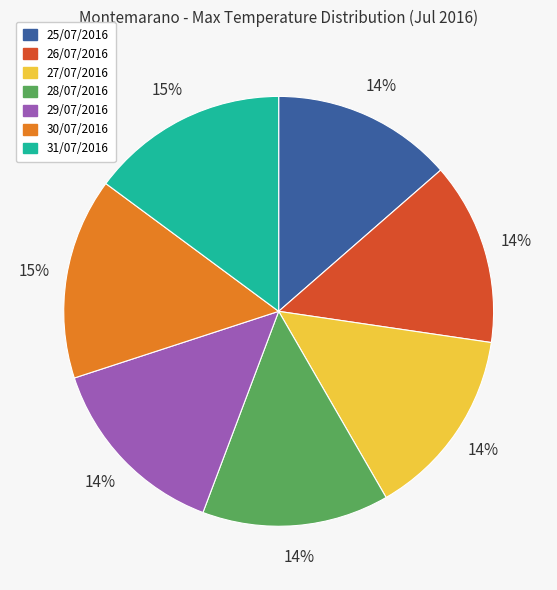

What percentage is the 28/07/2016 slice, to the nearest percent?

14%